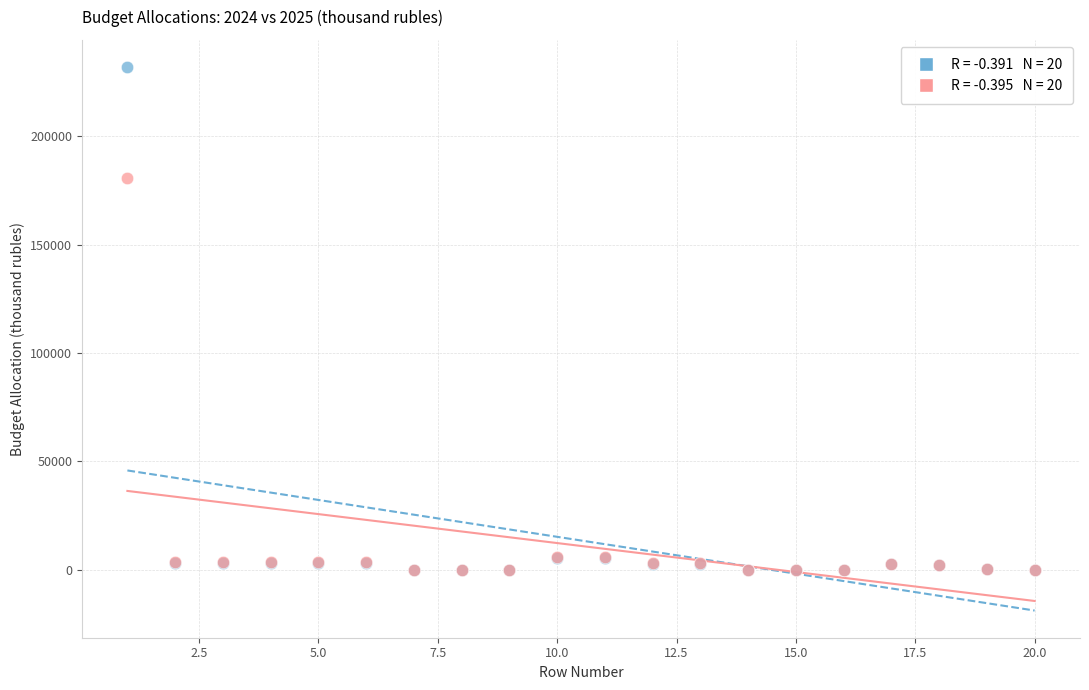

Across all series, what Y value is closest to 115948?

180652.8